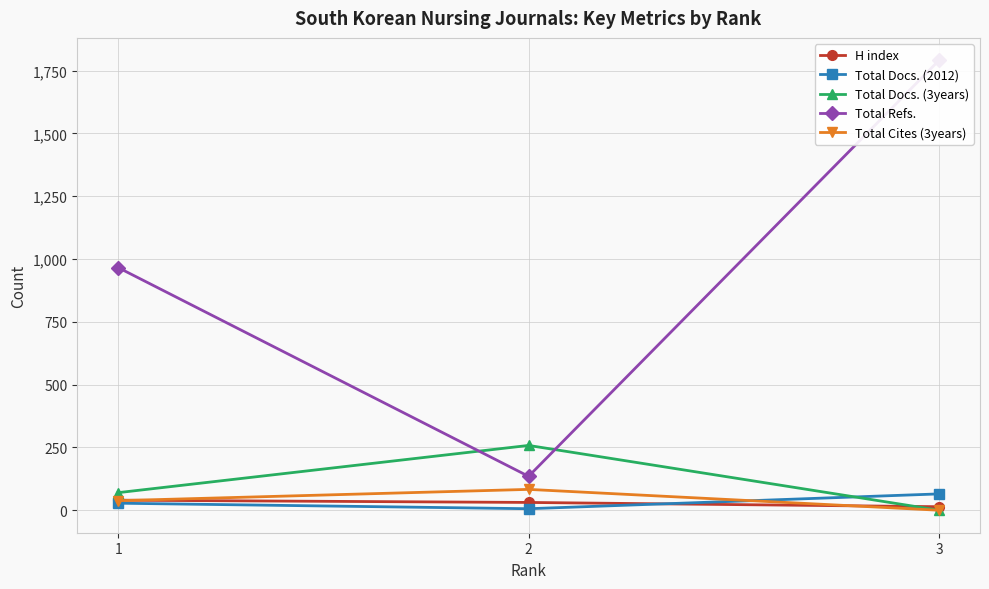

Reading right to left, what are all the values shown in this chart?

H index: 14	31	40
Total Docs. (2012): 65	6	28
Total Docs. (3years): 0	258	70
Total Refs.: 1791	135	966
Total Cites (3years): 0	83	38